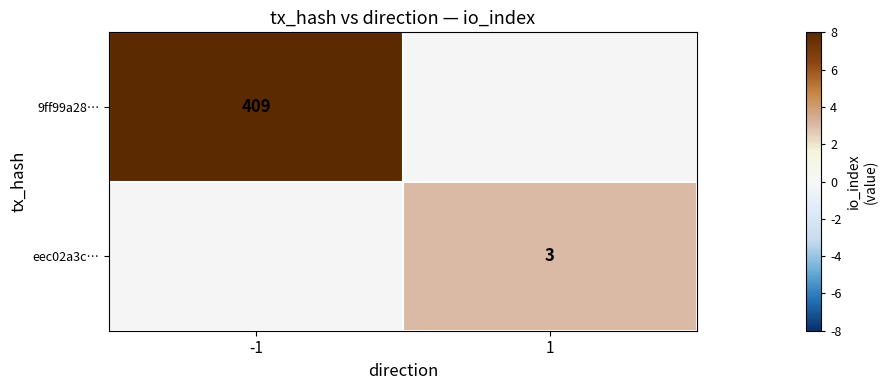

Is the value of eec02a3c… at 1 greater than the value of 9ff99a28… at -1?

No